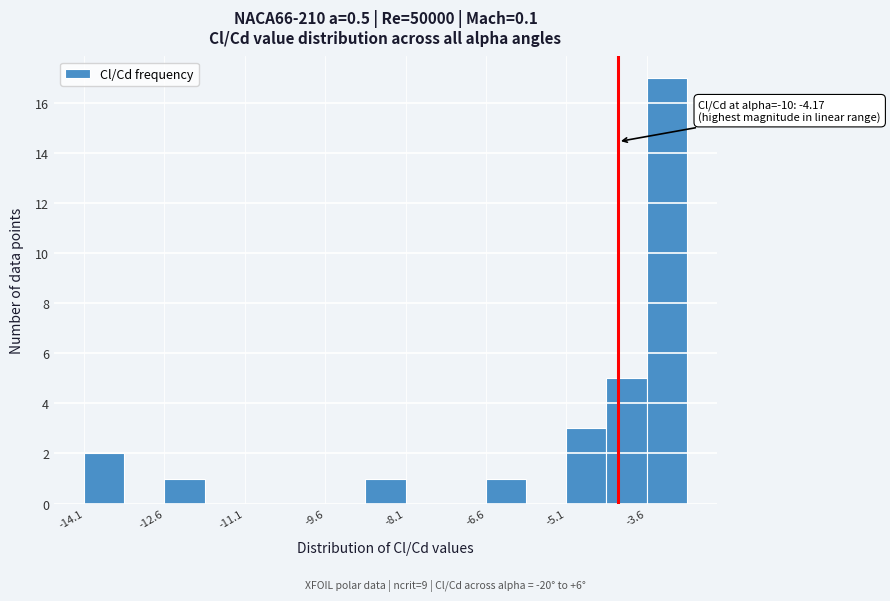

Around what value on the x-axis is the tallest bar? Give the approximate position of its centre, as read against the axis.

-3.2